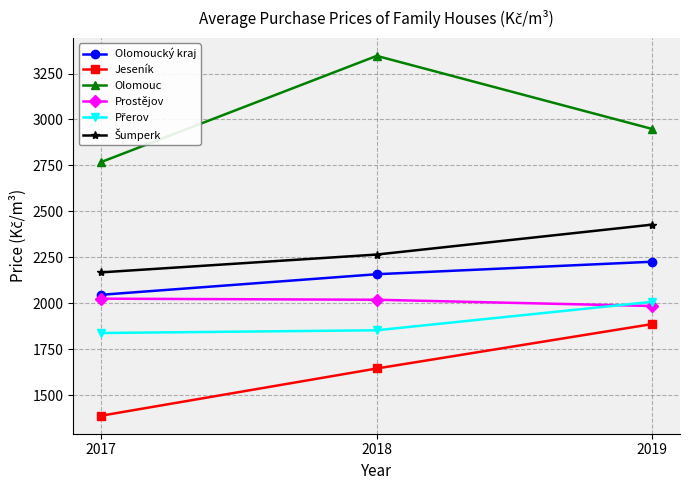

What is the smallest value displayed?

1388